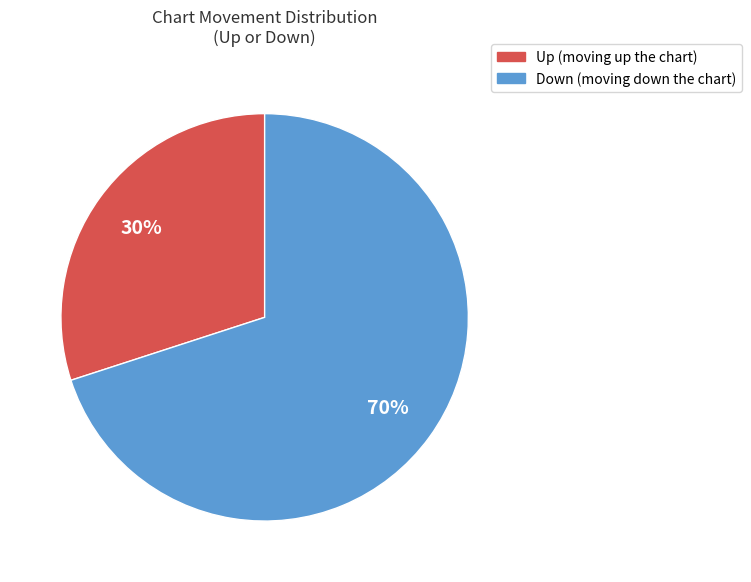

To the nearest percent, what is the average slice percentage?

50%